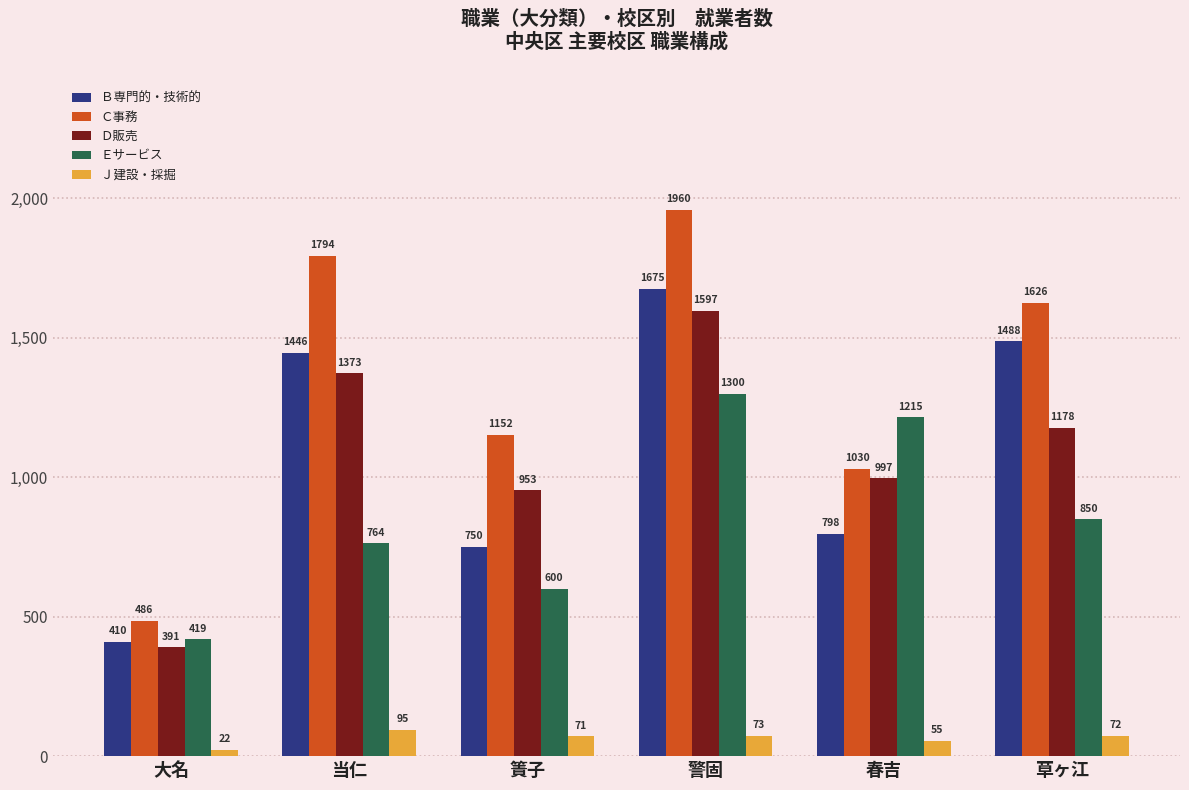

What is the greatest value displayed?

1960